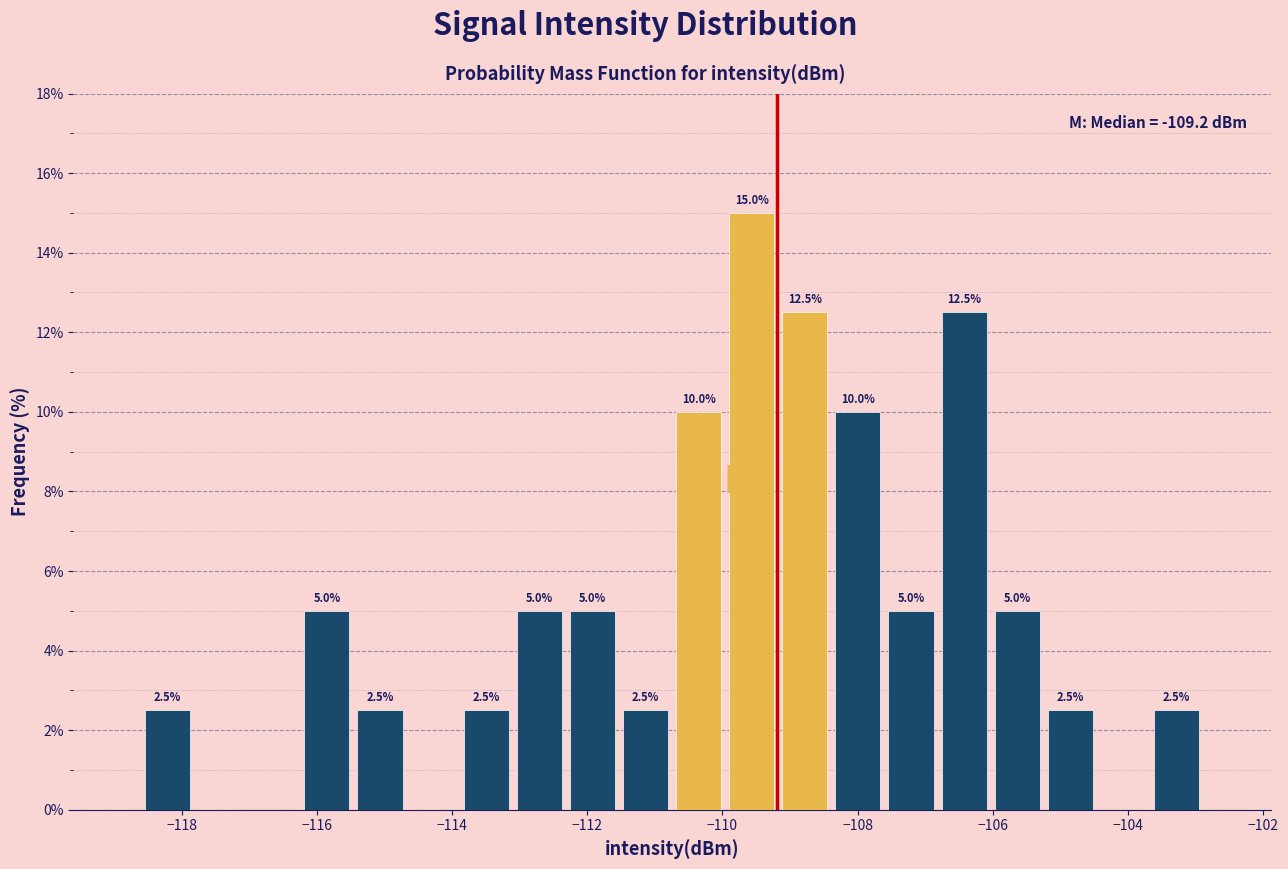

Read against the x-axis, roughly where is the centre of the tallest bar?

-109.6